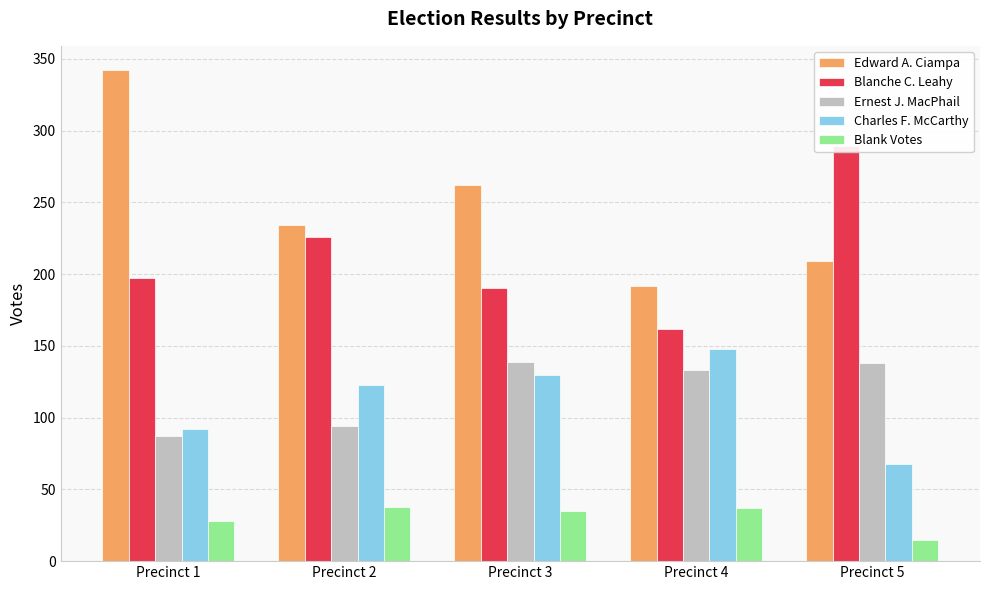

Which category has the highest value in the Ernest J. MacPhail series?

Precinct 3